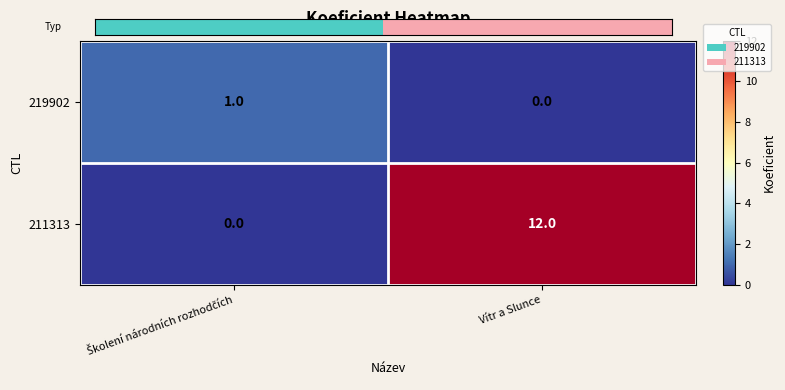

Which series has the largest total across all categories?

211313